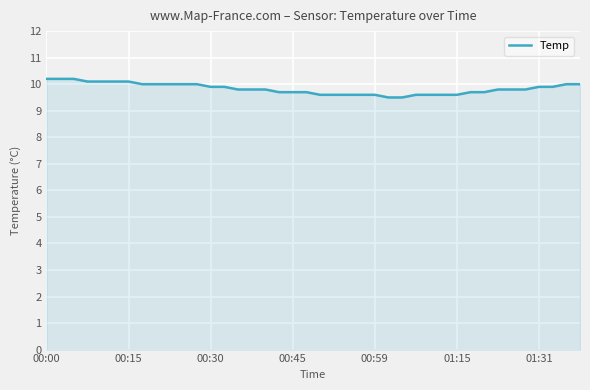

What is the difference between the maximum and minimum values?

0.7